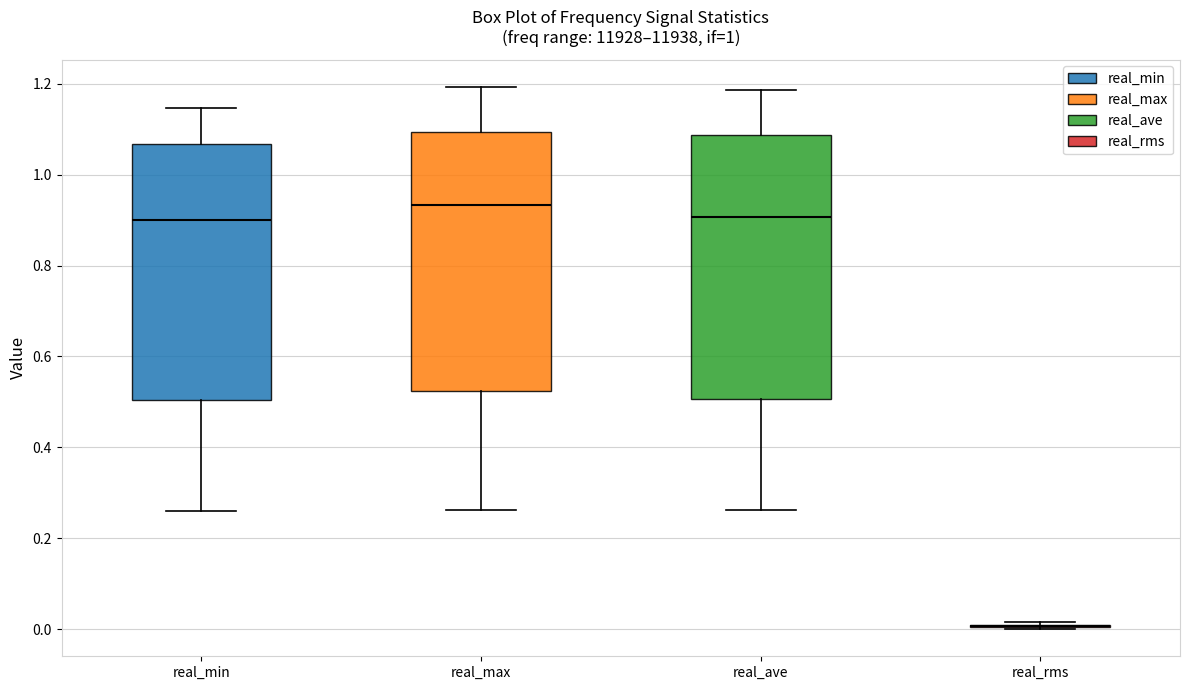

Where does the upper whisker of the box for real_max end on the y-axis? The values are not printed on the chart, so give them approximately, as read against the axis.

1.20